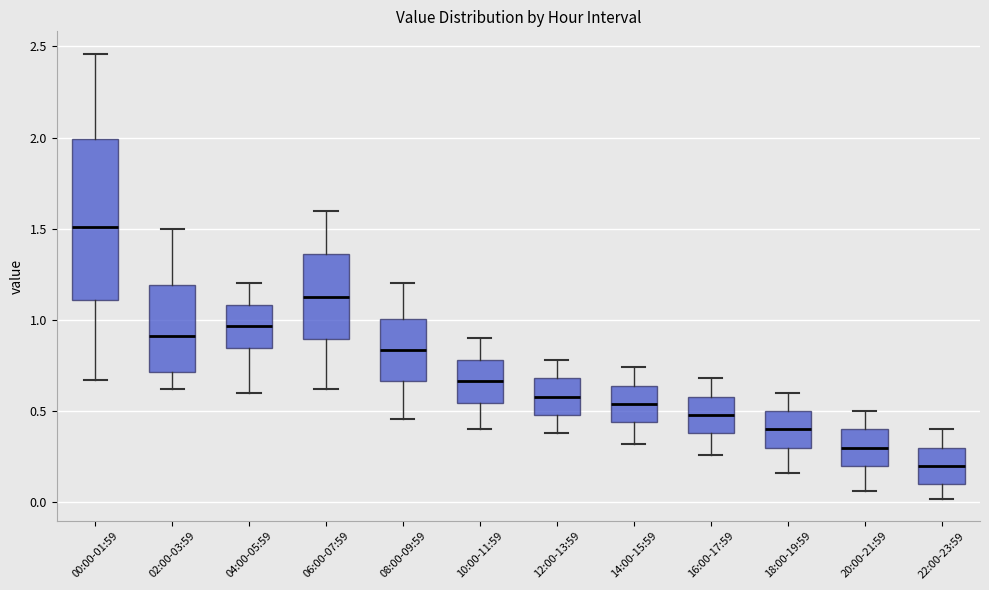

Reading left to right, transcribe this box plot: for each box, give where its median line is, the range the box spans, and where its two whiskers end, as read against the y-axis. The values are not printed on the chart, so give them approximately, as read against the axis.

00:00-01:59: median 1.50, box 1.10 to 2.00, whiskers 0.65 to 2.45
02:00-03:59: median 0.90, box 0.70 to 1.20, whiskers 0.60 to 1.50
04:00-05:59: median 0.95, box 0.85 to 1.10, whiskers 0.60 to 1.20
06:00-07:59: median 1.15, box 0.90 to 1.35, whiskers 0.60 to 1.60
08:00-09:59: median 0.85, box 0.65 to 1.00, whiskers 0.45 to 1.20
10:00-11:59: median 0.65, box 0.55 to 0.80, whiskers 0.40 to 0.90
12:00-13:59: median 0.60, box 0.50 to 0.70, whiskers 0.40 to 0.80
14:00-15:59: median 0.55, box 0.45 to 0.65, whiskers 0.30 to 0.75
16:00-17:59: median 0.50, box 0.40 to 0.60, whiskers 0.25 to 0.70
18:00-19:59: median 0.40, box 0.30 to 0.50, whiskers 0.15 to 0.60
20:00-21:59: median 0.30, box 0.20 to 0.40, whiskers 0.05 to 0.50
22:00-23:59: median 0.20, box 0.10 to 0.30, whiskers 0.00 to 0.40